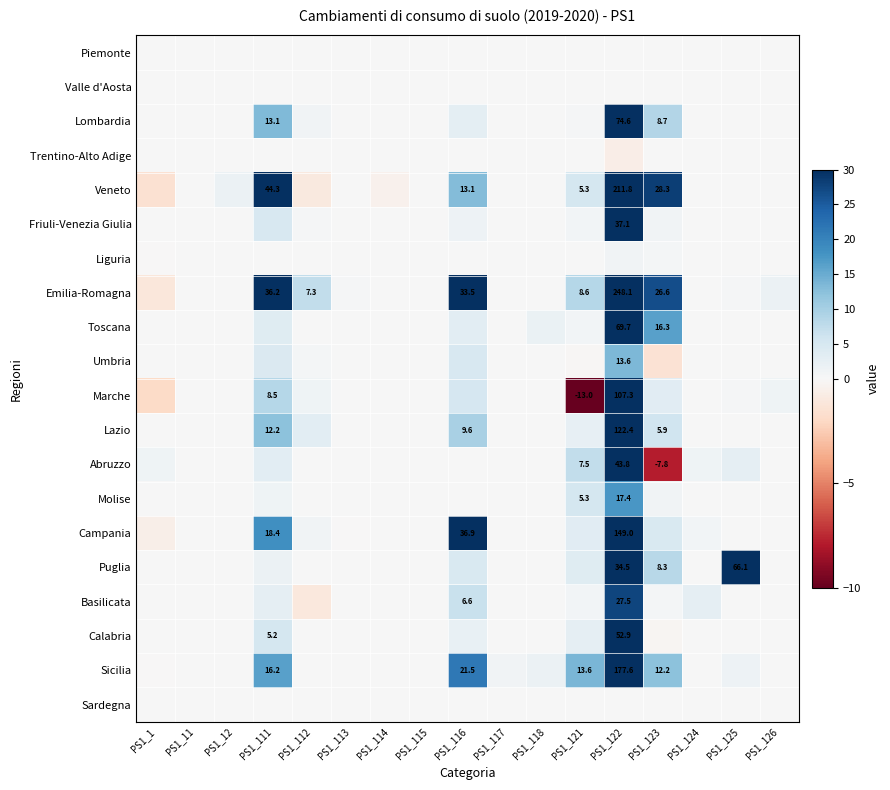

The value of Veneto at PS1_111 is 60.8. True or false?

False